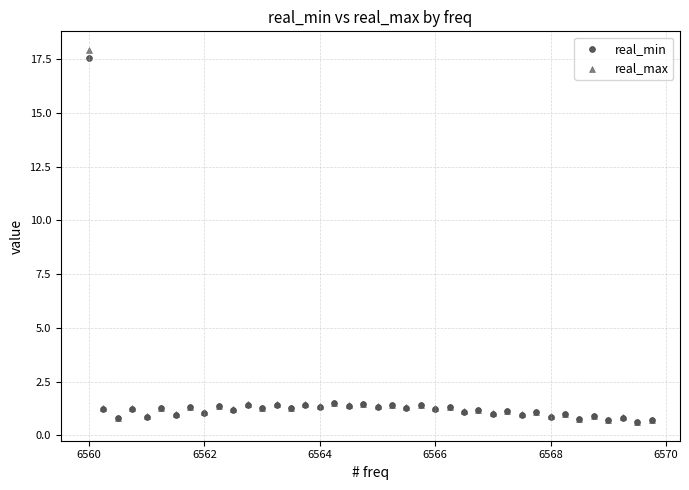

What are all the series names shown in the legend?

real_min, real_max